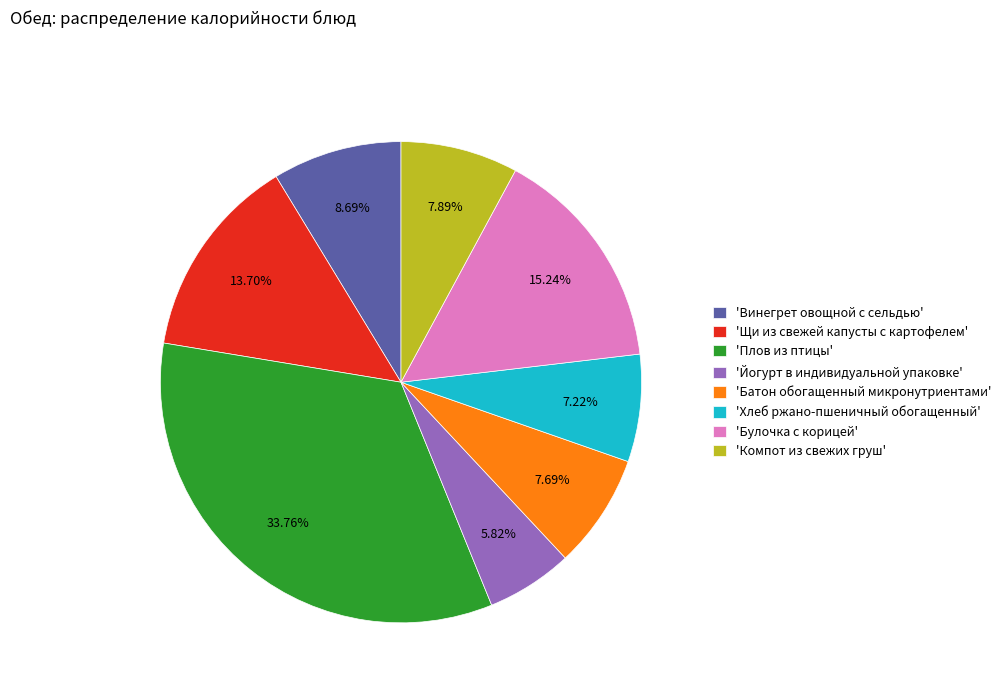

Is there any slice that represents more than half of the pie?

No